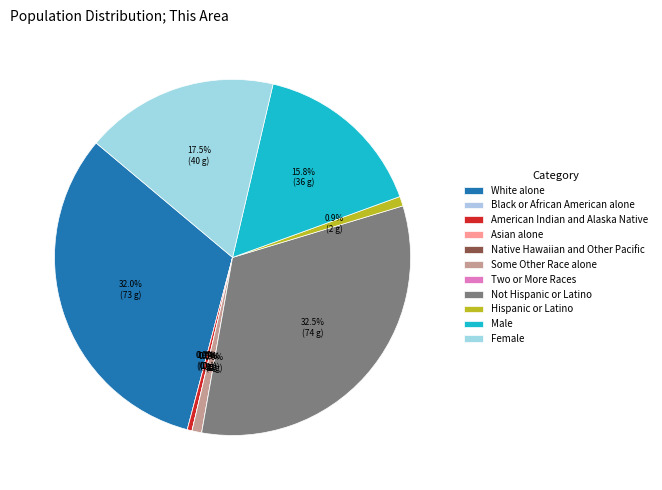

Do Two or More Races and Not Hispanic or Latino together represent more than half of the pie?

No